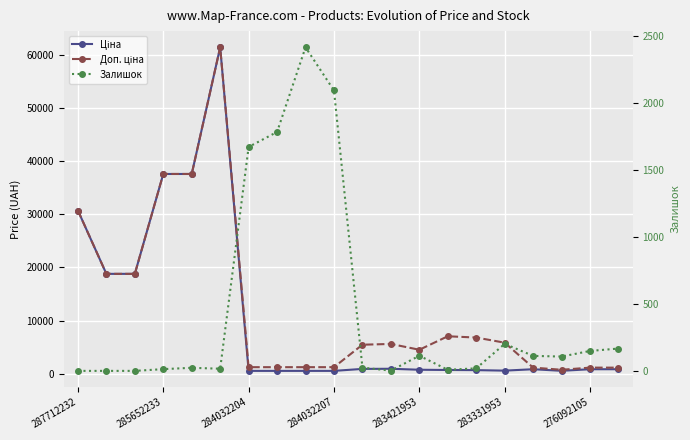

Reading left to right, list all the values displayed in this chart.

Ціна: 30717.1	18796.8	18796.8	37593.6	37593.6	61434.3	539.0	539.0	539.0	539.0	910.4	934.5	752.2	705.1	681.0	584.4	848.4	551.5	848.4	848.4
Доп. ціна: 30717.1	18796.8	18796.8	37593.6	37593.6	61434.3	1235.4	1235.4	1235.4	1235.4	5462.3	5607.2	4513.3	7051.3	6809.8	5843.9	1149.7	747.0	1149.7	1149.7
Залишок: 0.0	0.0	0.0	13.0	23.0	16.0	1674.0	1786.0	2419.0	2096.0	24.0	2.0	113.0	8.0	19.0	202.0	112.0	107.0	149.0	167.0